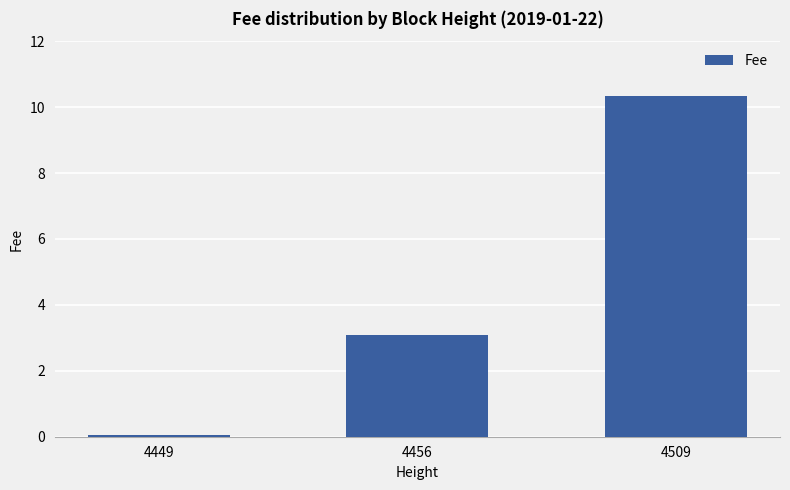

Which label corresponds to the largest value in the chart?

4509